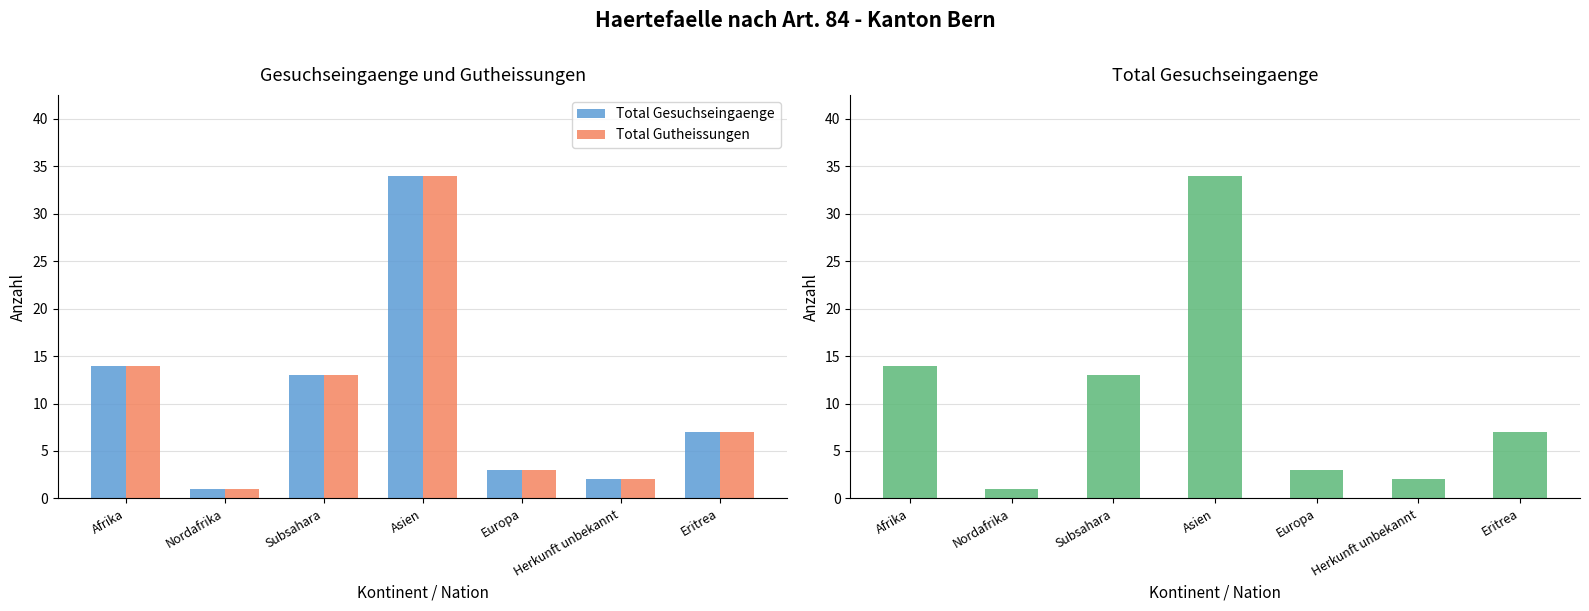

What is the label of the 7th bar from the right?

Afrika